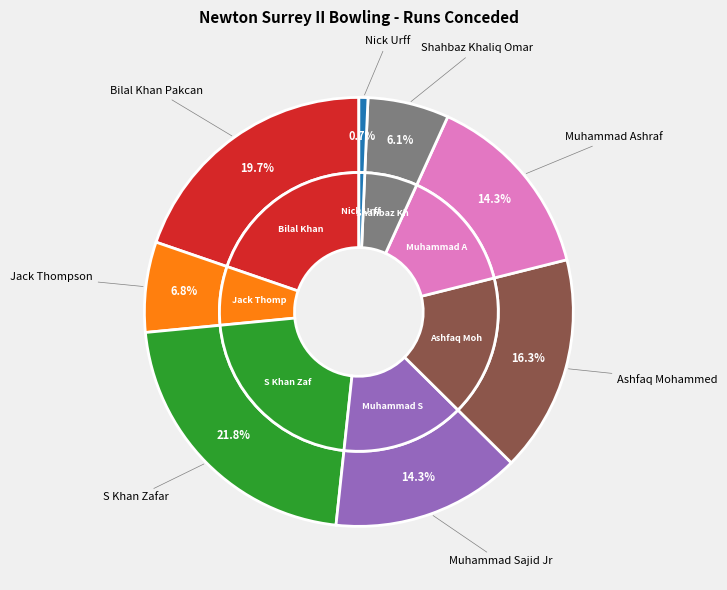

Rank the categories by value from lowest to highest.

Nick Urff, Shahbaz Khaliq Omar, Jack Thompson, Muhammad Sajid Jr, Muhammad Ashraf, Ashfaq Mohammed, Bilal Khan Pakcan, S Khan Zafar